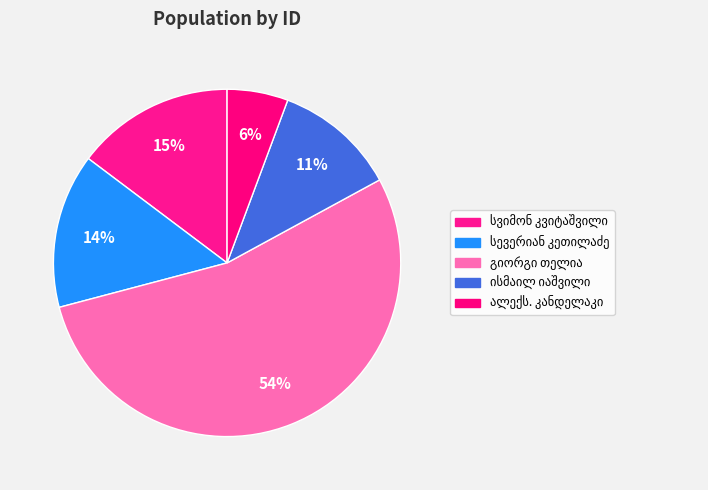

The ალექსანდრე ნიკოლოზის ძე კანდელაკი slice represents 6% of the pie. True or false?

True